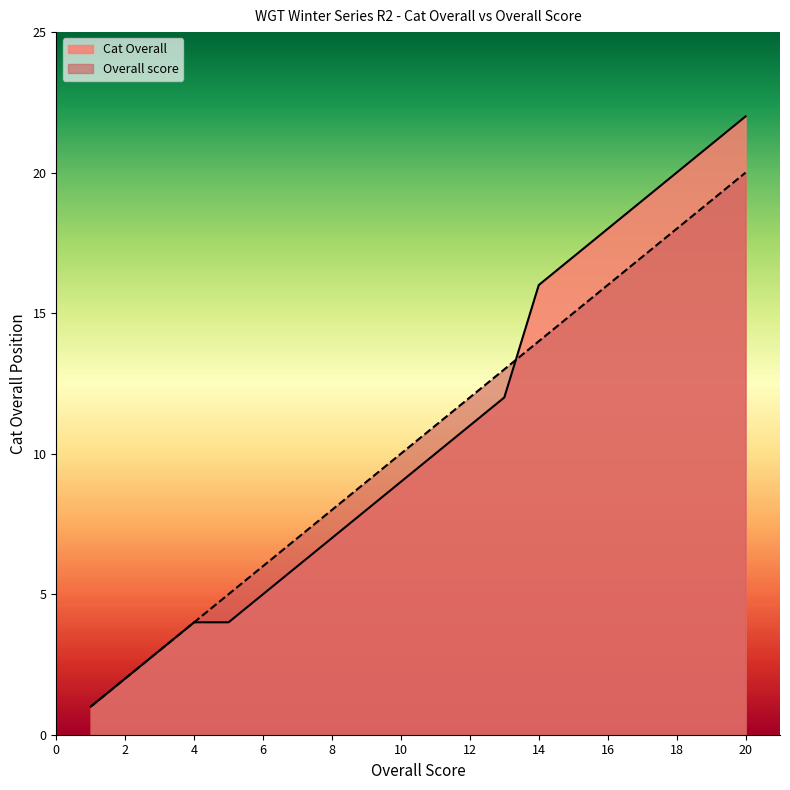

What is the label of the 20th point from the right?

Adam Whittaker